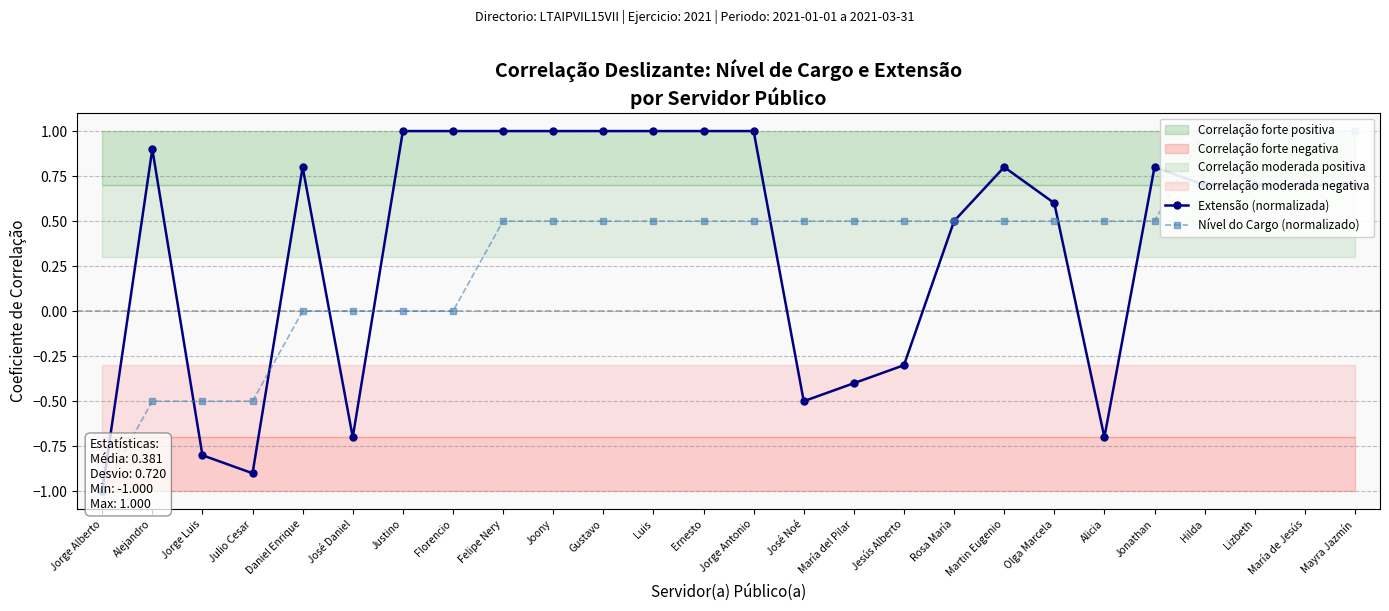

Is it true that Extensão (normalizada) equals 0.3 at Ernesto?

False